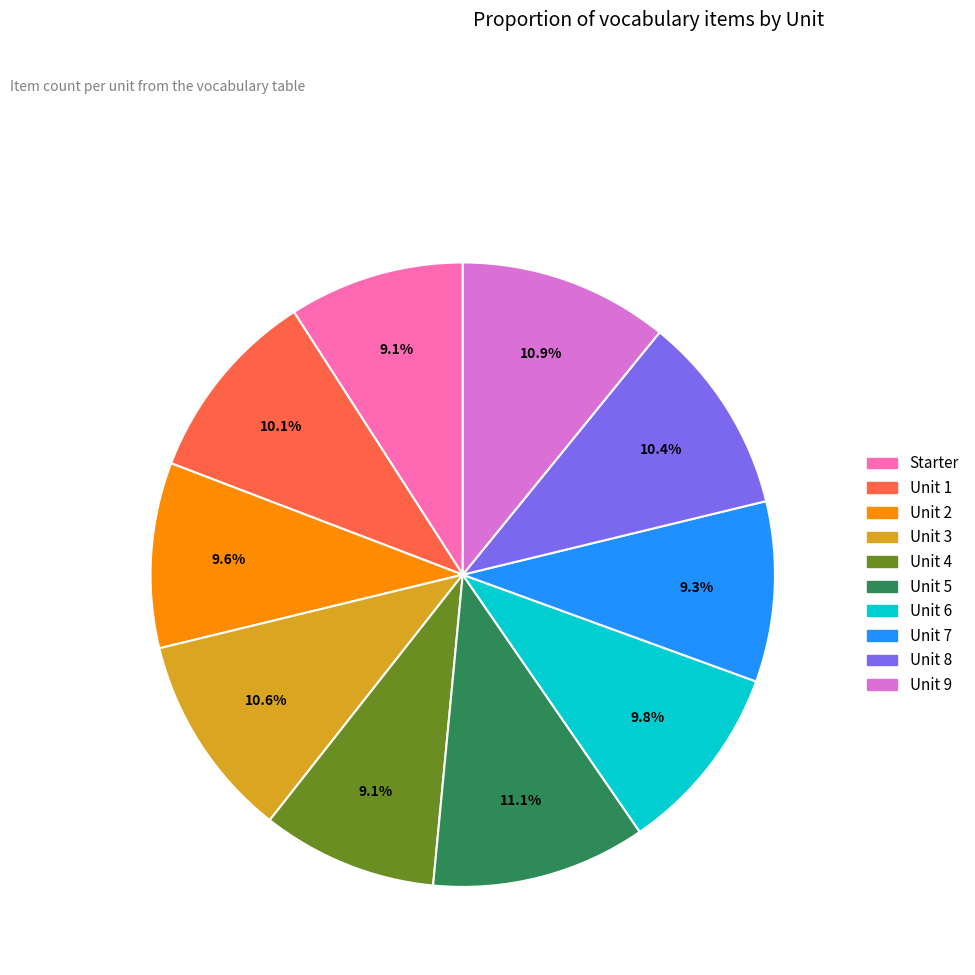

Which has a higher value, Unit 9 or Unit 4?

Unit 9